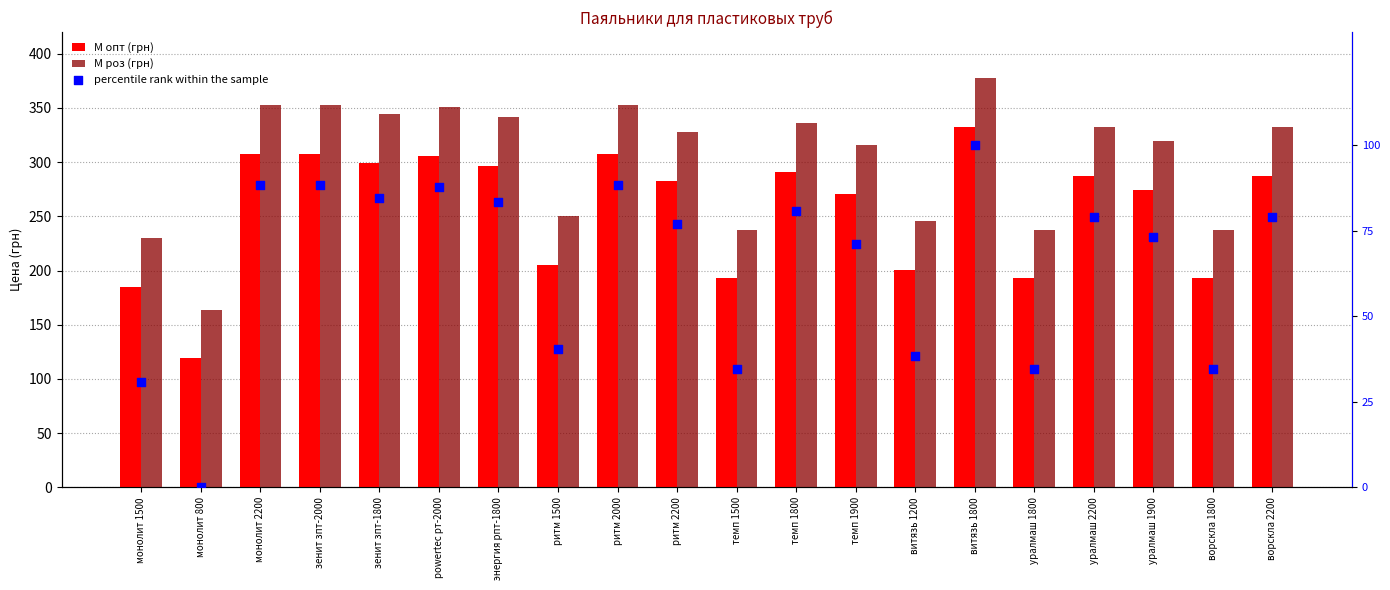

Is the value of М опт (грн) at powertec рт-2000 greater than the value of percentile rank within the sample at ритм 1500?

Yes